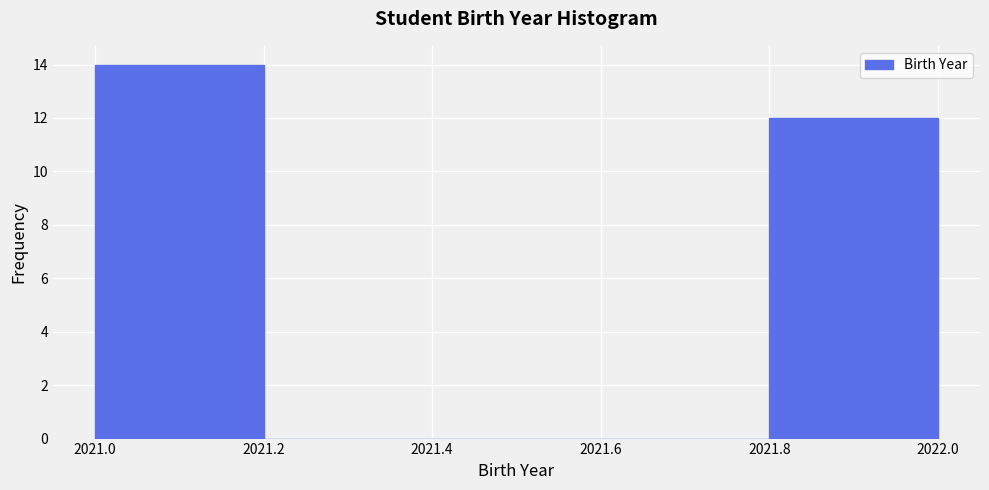

Reading left to right, list every bar in this chart as the range it spans on the x-axis followed by its height. The values are not printed on the chart, so give them approximately, as read against the axis.

2021.0 to 2021.2: 14
2021.2 to 2021.4: 0
2021.4 to 2021.6: 0
2021.6 to 2021.8: 0
2021.8 to 2022.0: 12